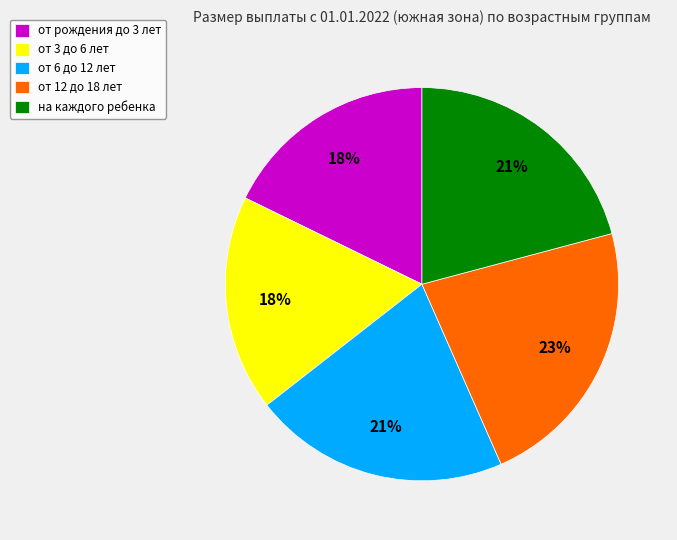

Which category has the biggest portion of the pie?

от 12 до 18 лет